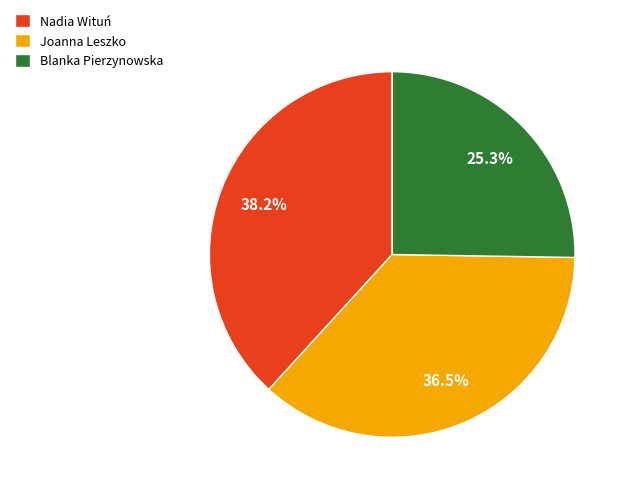

To the nearest percent, what is the difference between the Nadia Wituń and Blanka Pierzynowska slice percentages?

13%